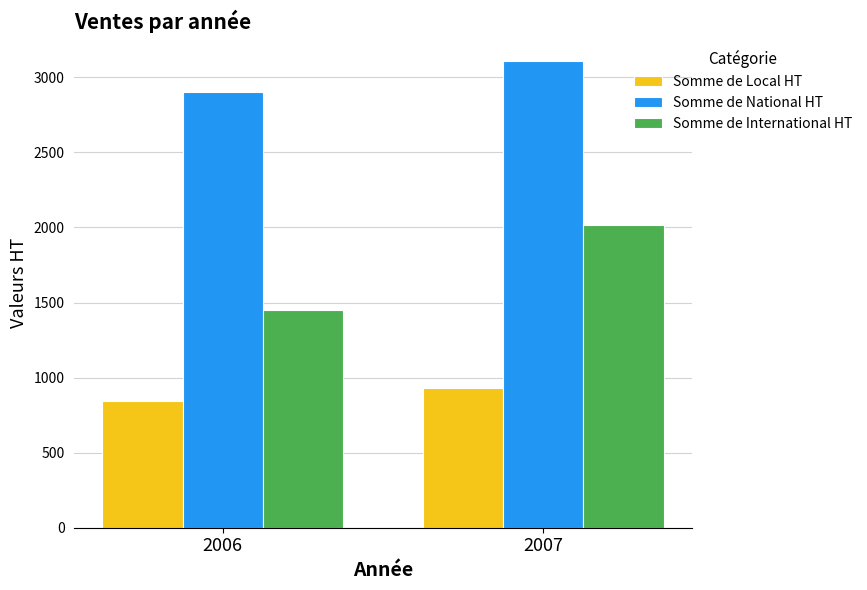

Does the chart contain stacked bars?

No